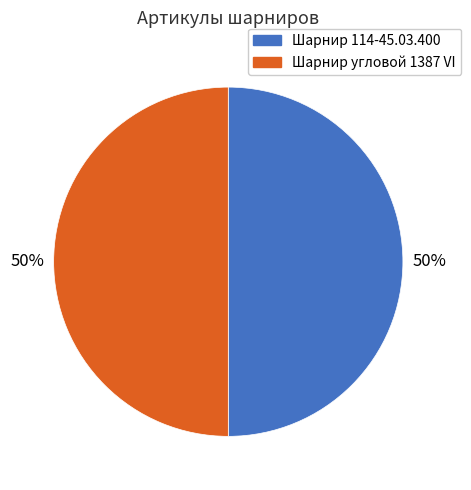

To the nearest percent, what percentage of the pie is Шарнир угловой 1387 VI?

50%